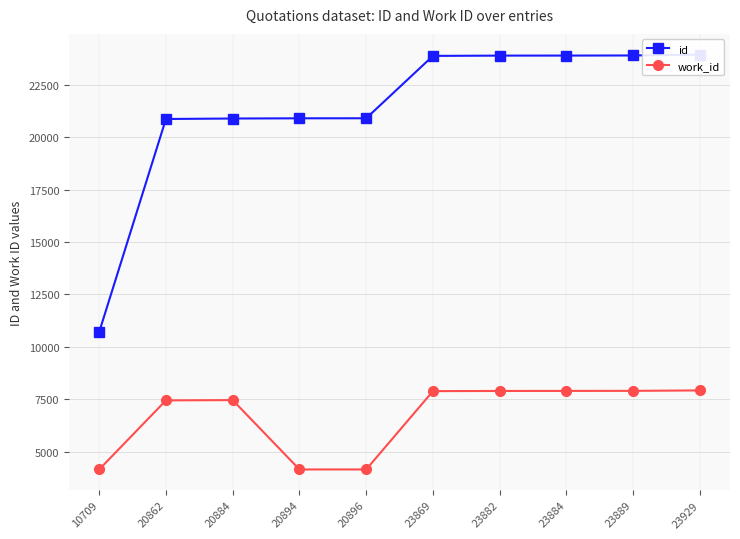

Where does the work_id series first go above 7892?

23882